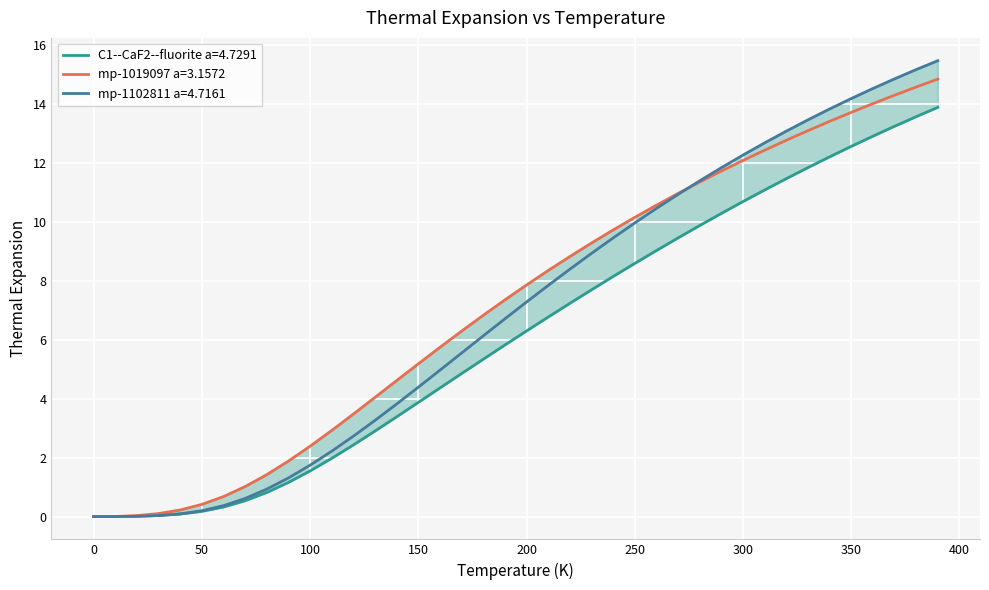

What is the maximum value shown in the chart?

15.5